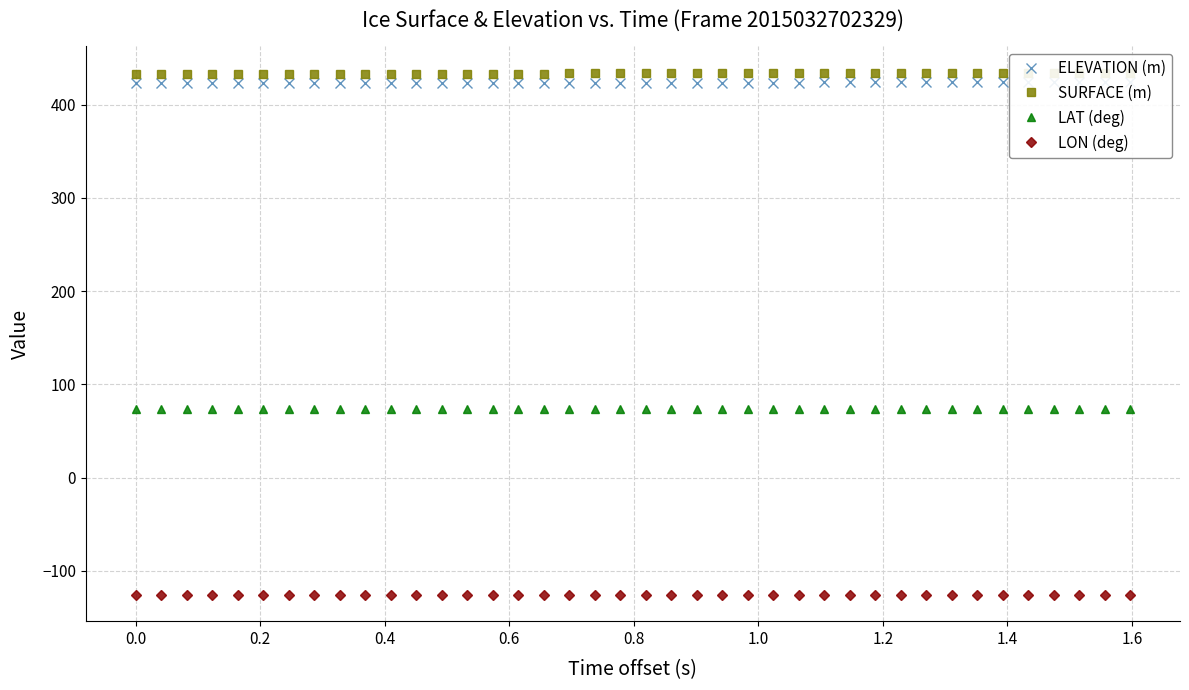

What is the value of the LON (deg) point at the 8th from the left?

-125.9